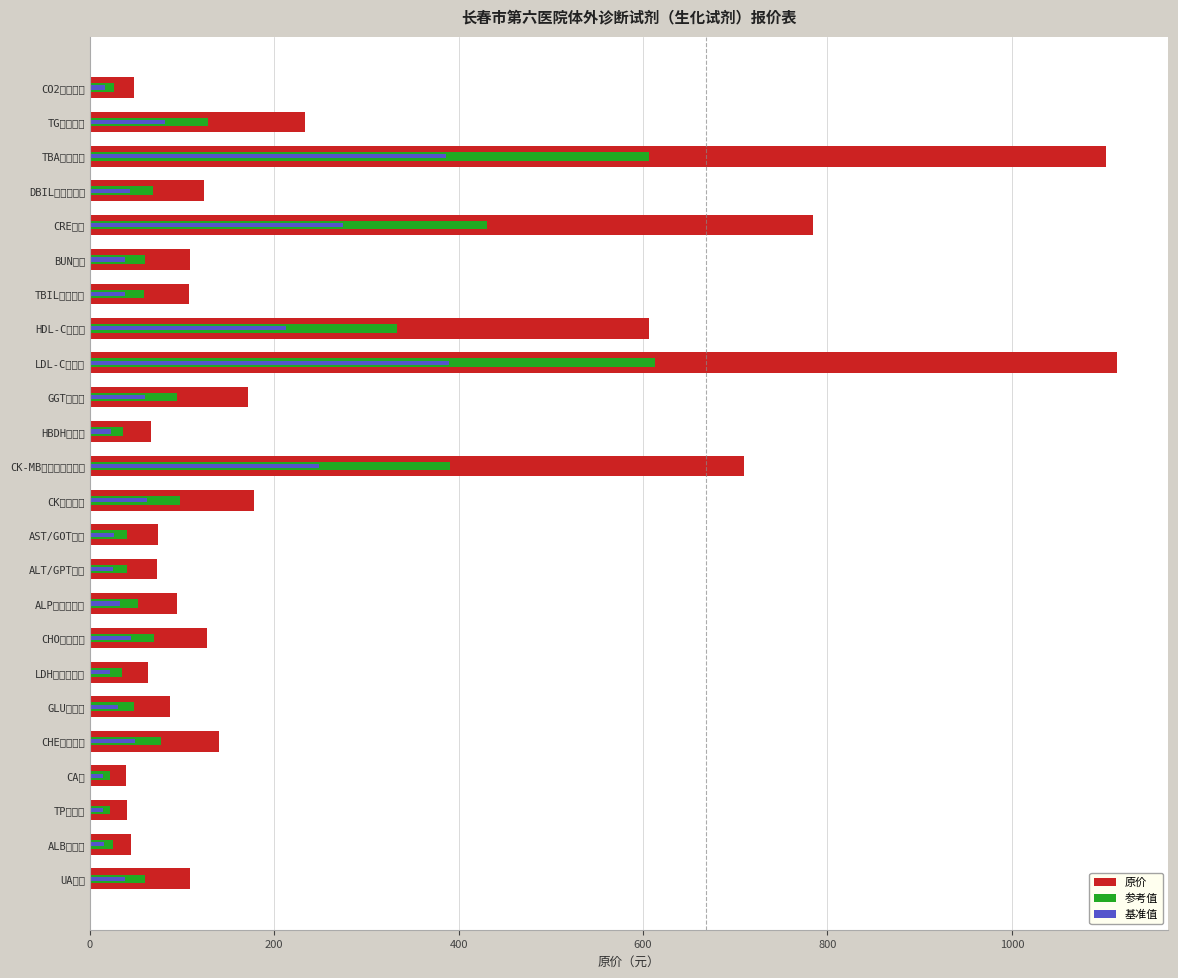

How many series are shown in this chart?

3